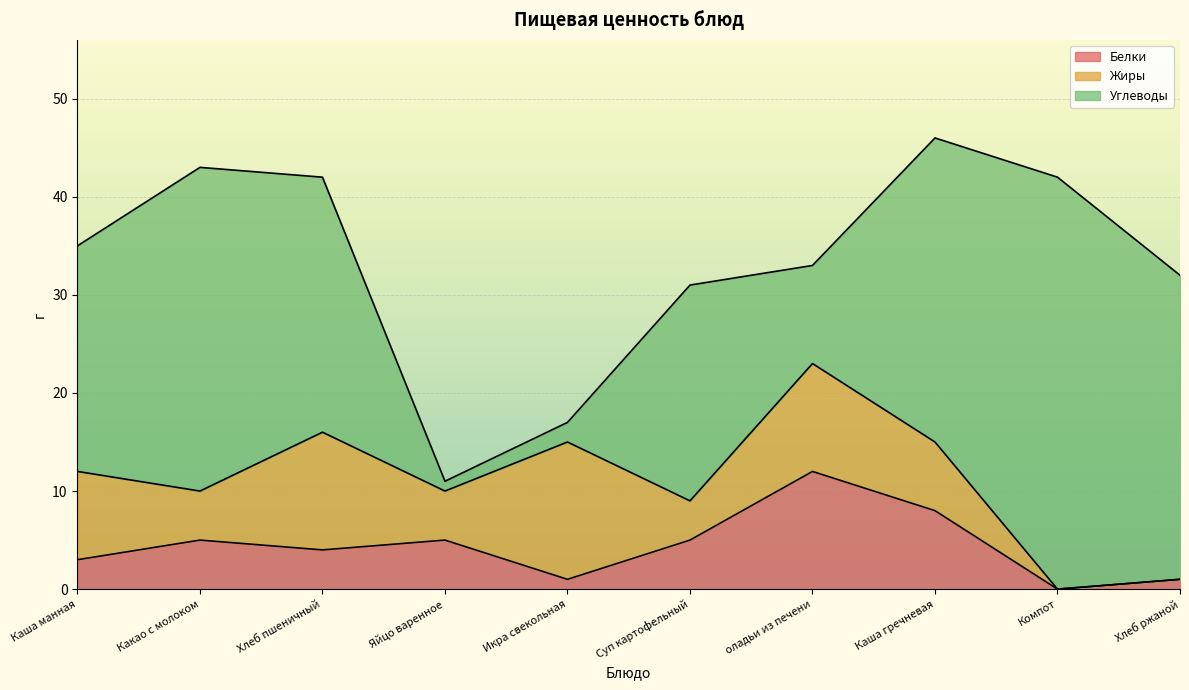

What is the sum of the Белки values at Какао с молоком and Хлеб ржаной?

6